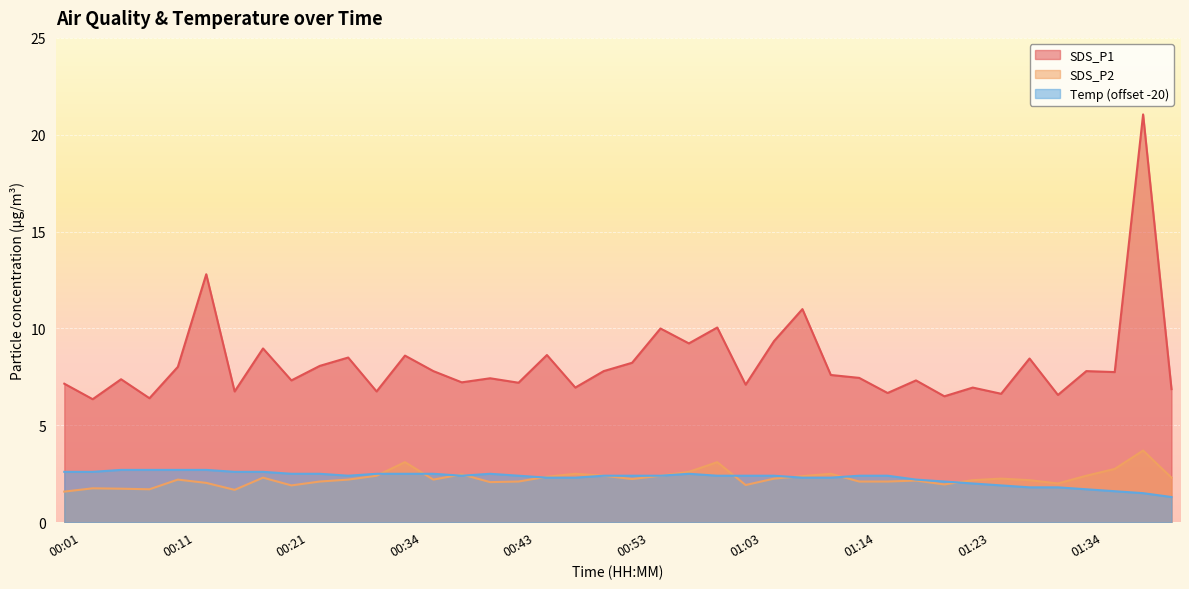

Is it true that Temp equals 2.4 at 01:16?

True